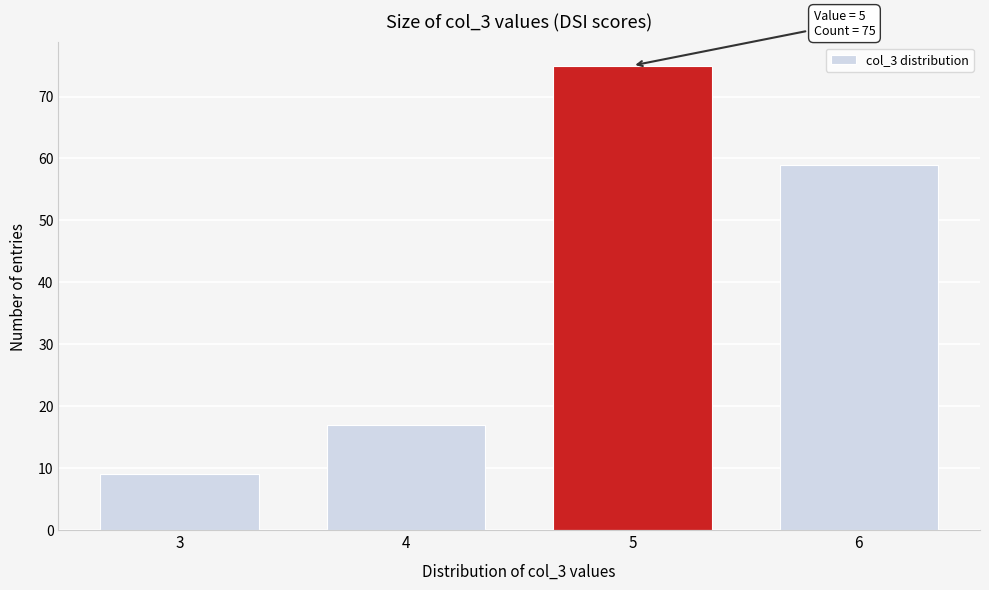

Reading left to right, what are all the values shown in this chart?

9	17	75	59